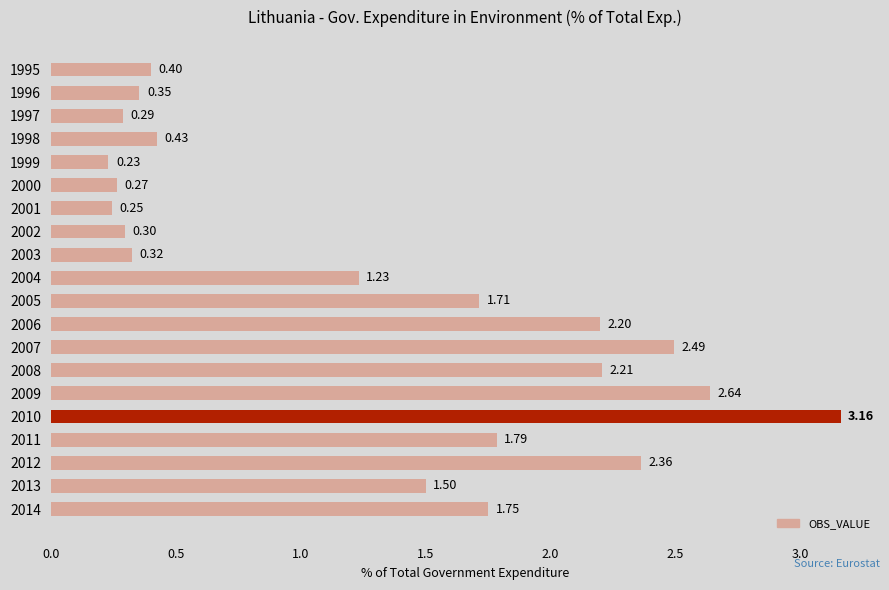

Rank the categories by value from lowest to highest.

1999, 2001, 2000, 1997, 2002, 2003, 1996, 1995, 1998, 2004, 2013, 2005, 2014, 2011, 2006, 2008, 2012, 2007, 2009, 2010